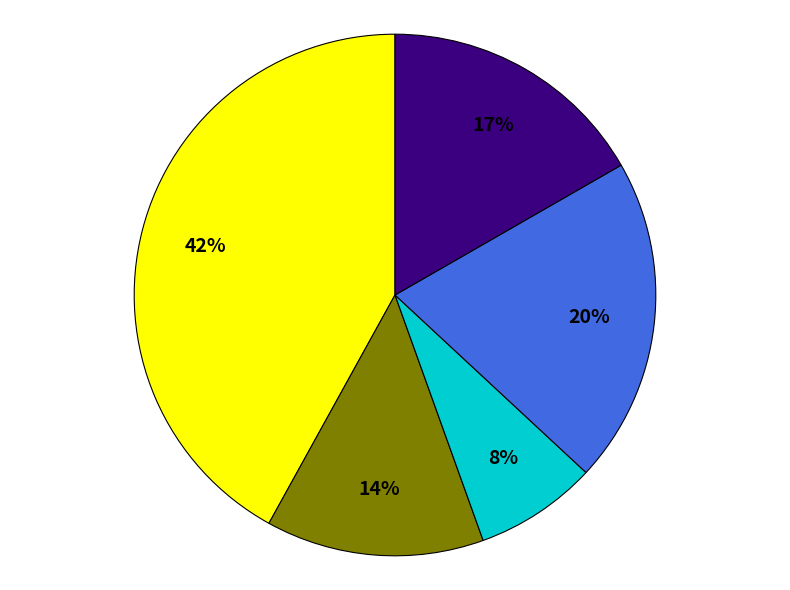

Count the number of slices in the pie.

5